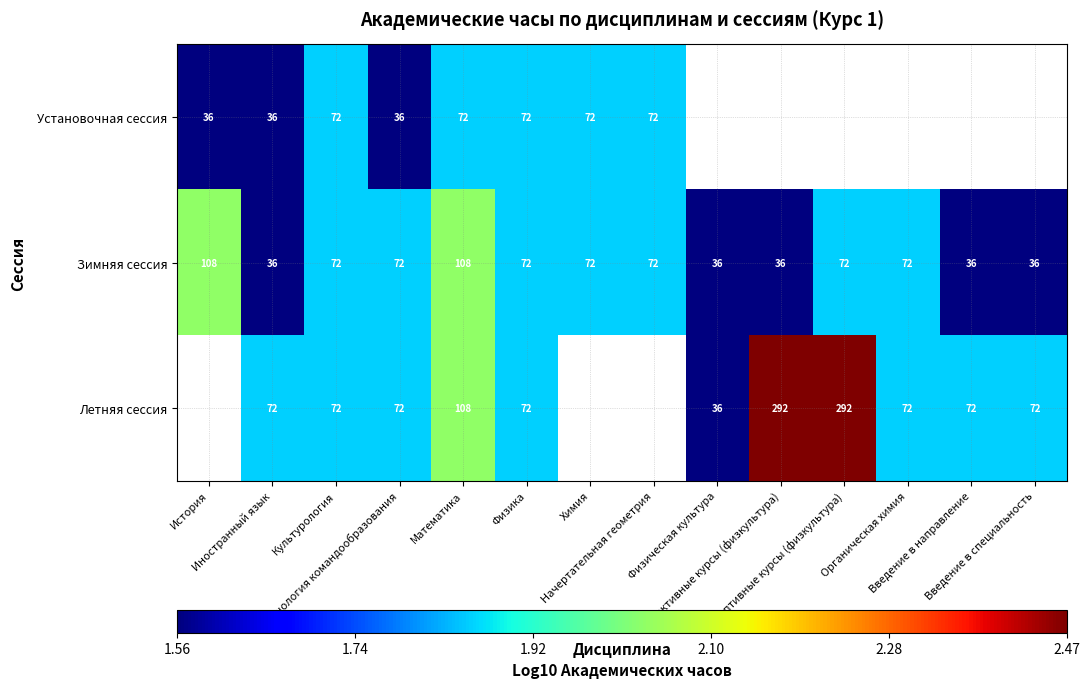

Is the value of Зимняя сессия at Органическая химия greater than the value of Установочная сессия at Начертательная геометрия?

No